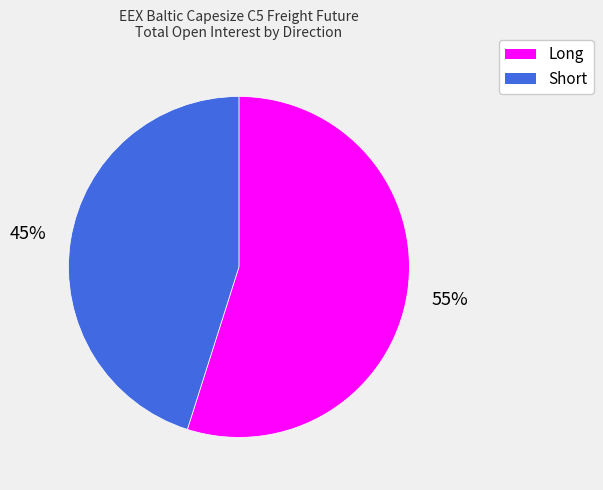

How many slices are in this pie chart?

2